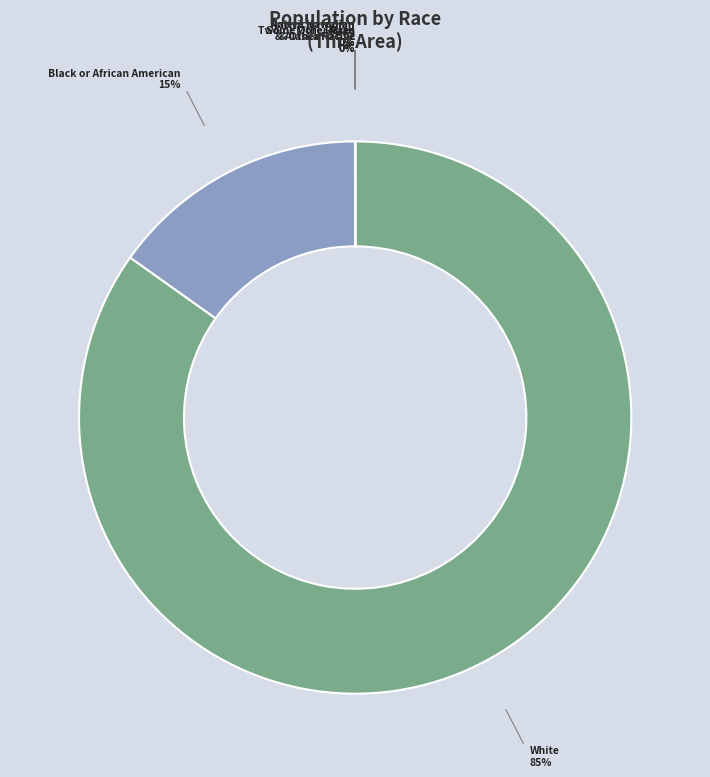

Is there any slice that represents more than half of the pie?

Yes